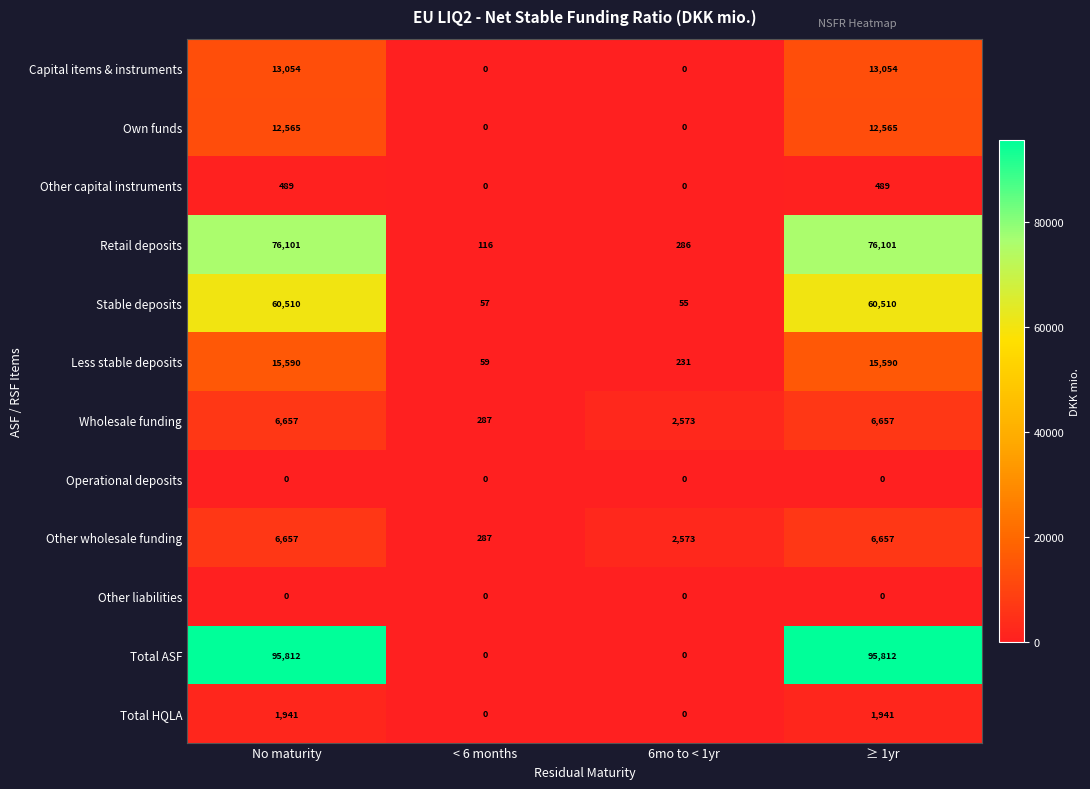

What is the spread (max minus min) of values at No maturity?

95812